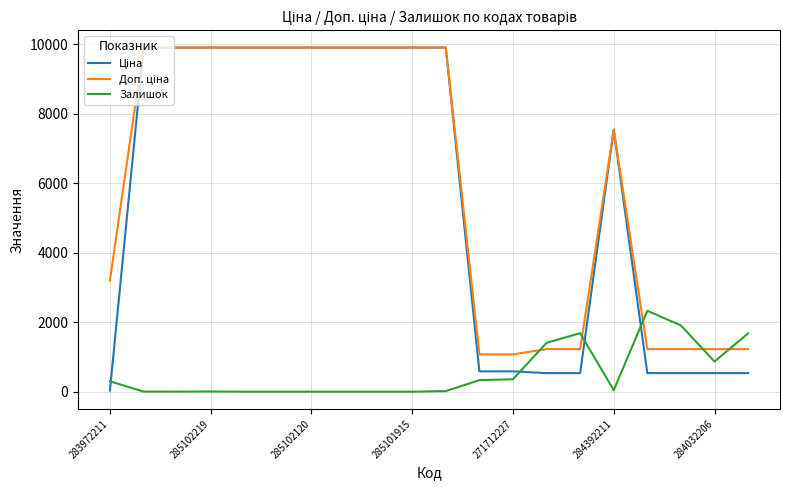

What is the greatest value displayed?

9908.5